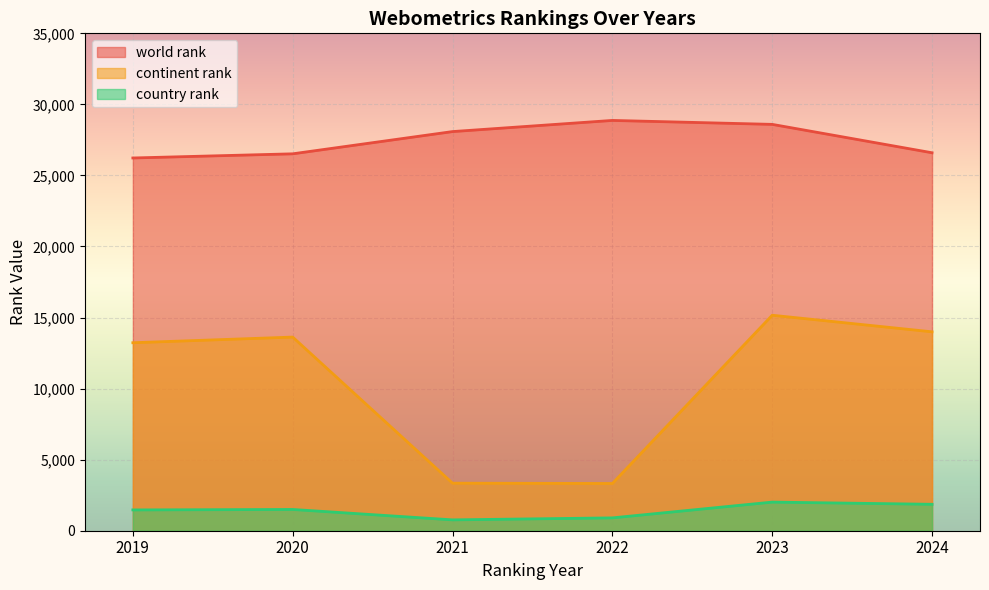

List the labels in order of world rank value, smallest first.

2019, 2020, 2024, 2021, 2023, 2022